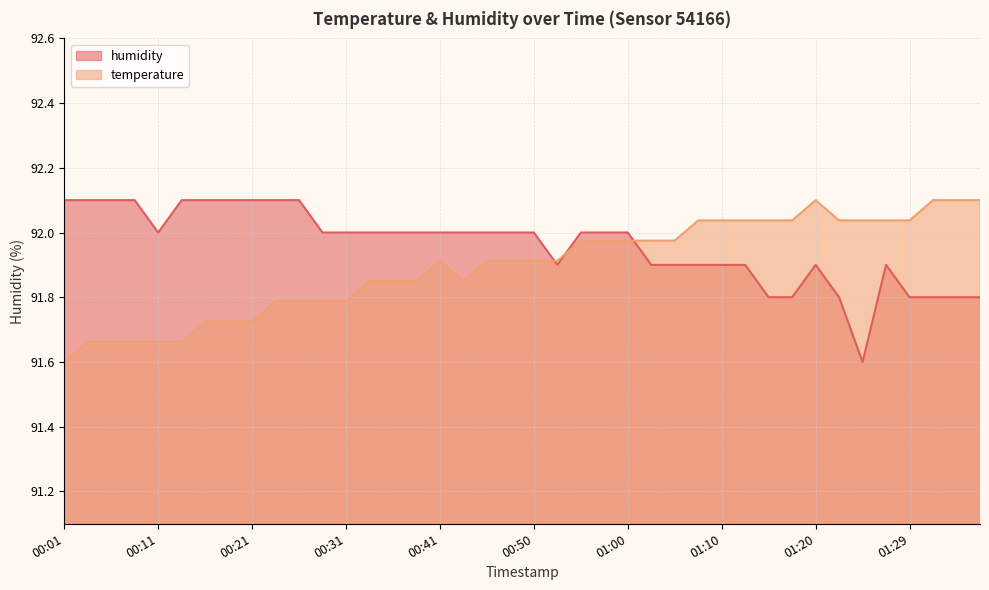

In temperature, how many points are lower than both neighbors (excluding endpoints)?

1